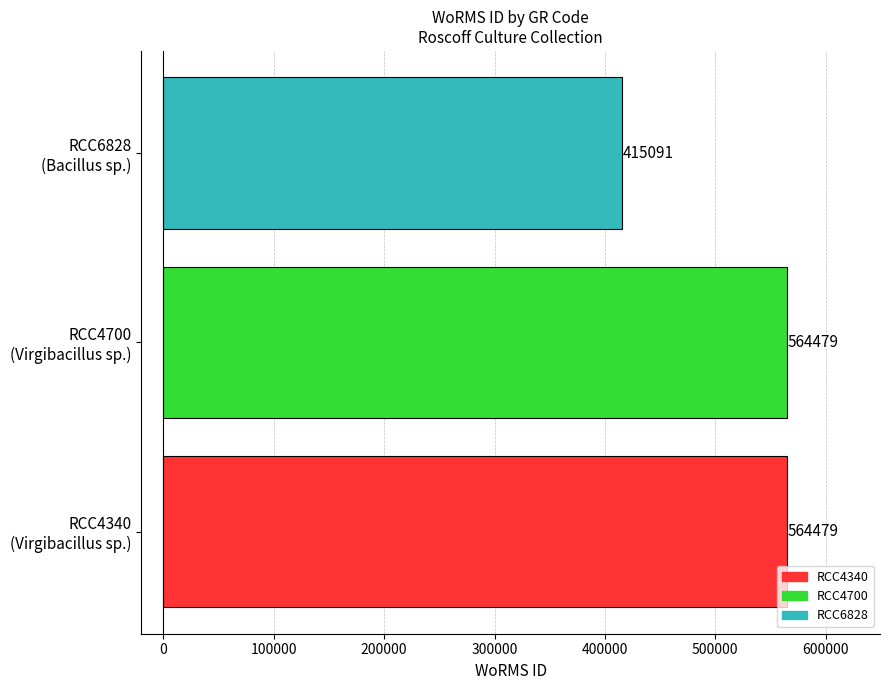

What is the difference between the second highest and minimum values?

149388